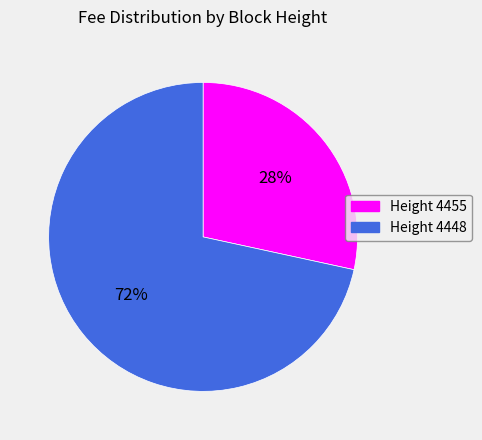

True or false: Height 4448 accounts for 83% of the total.

False